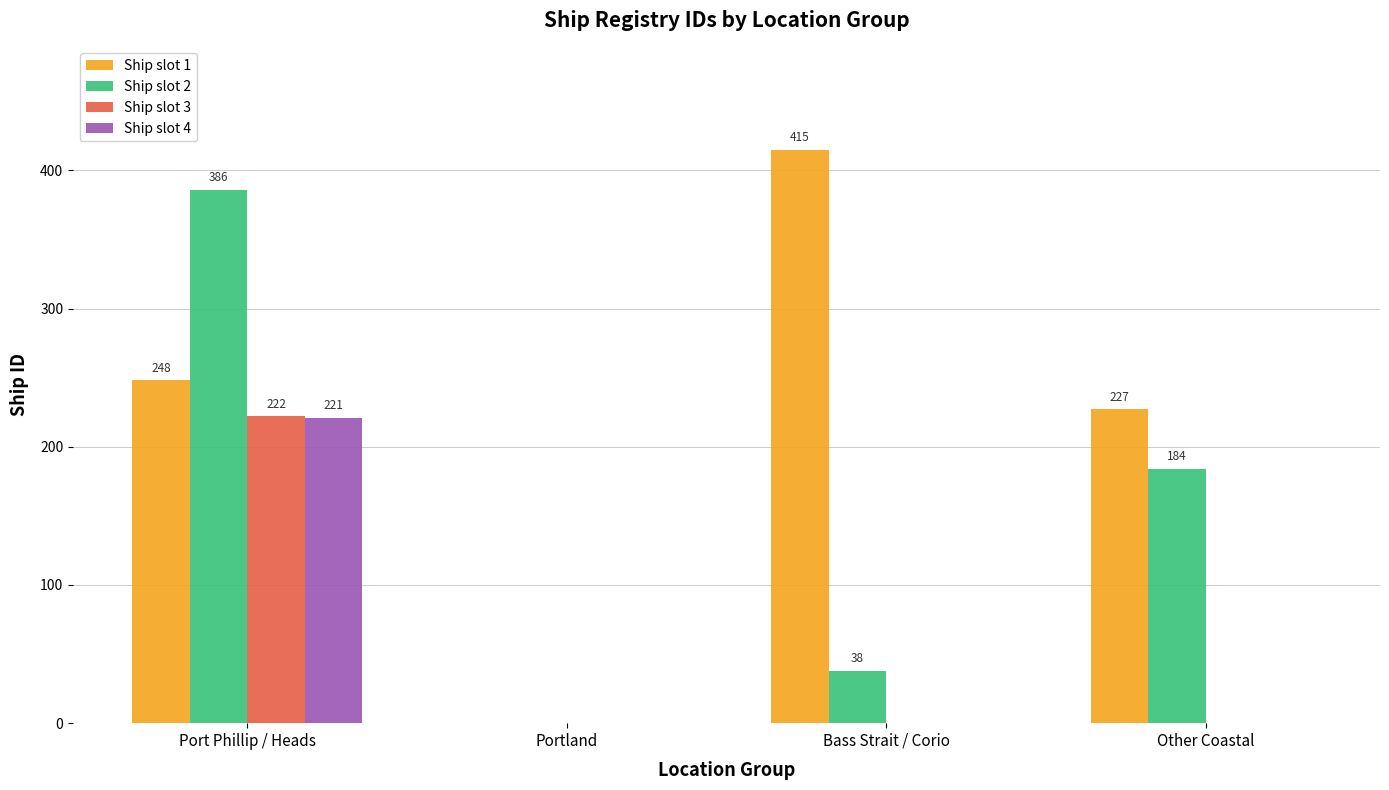

Which category has the highest value in the Ship slot 1 series?

Bass Strait / Corio